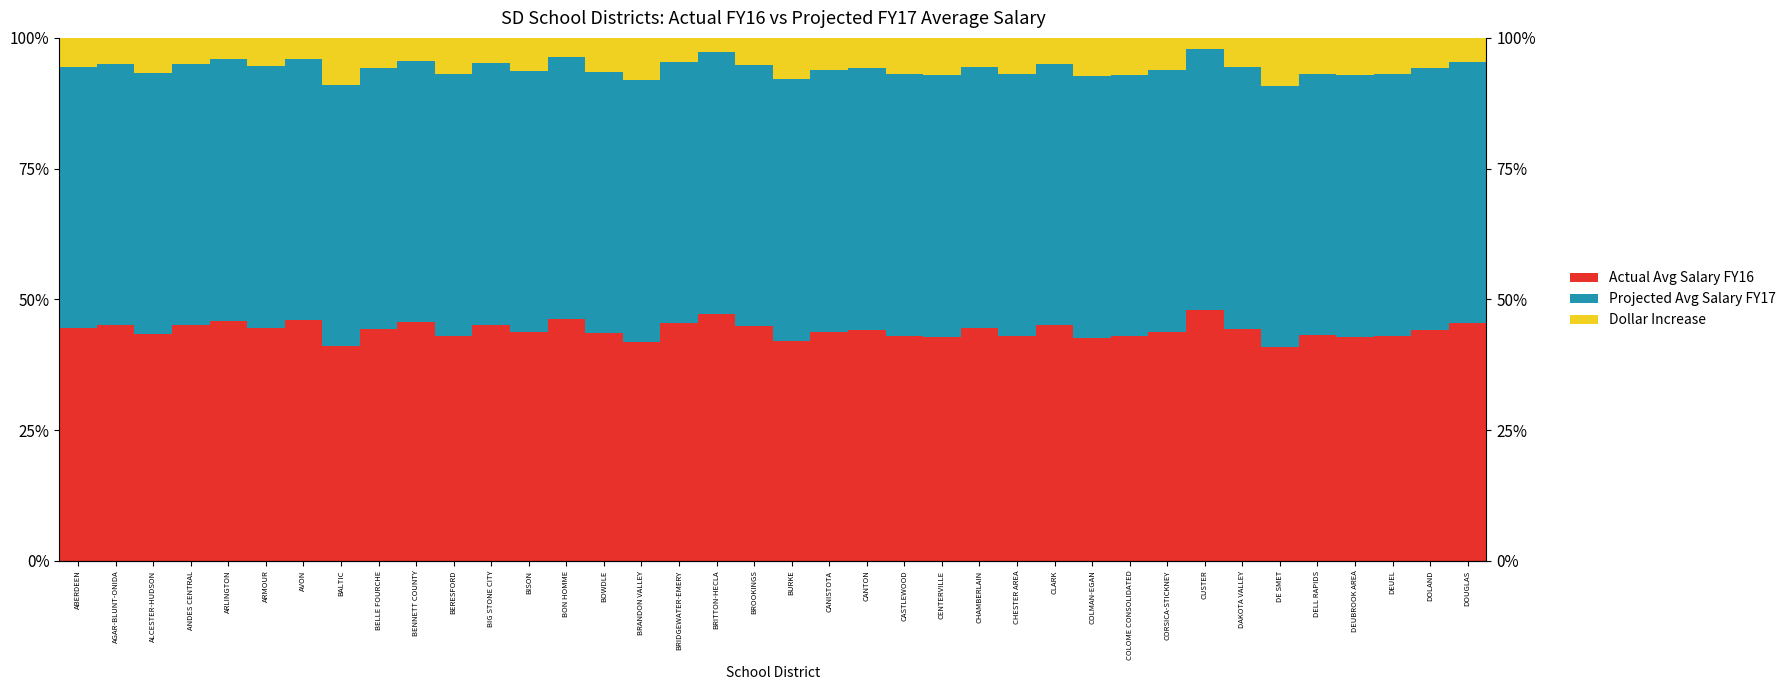

At how many categories does at least one series exceed 47?

38